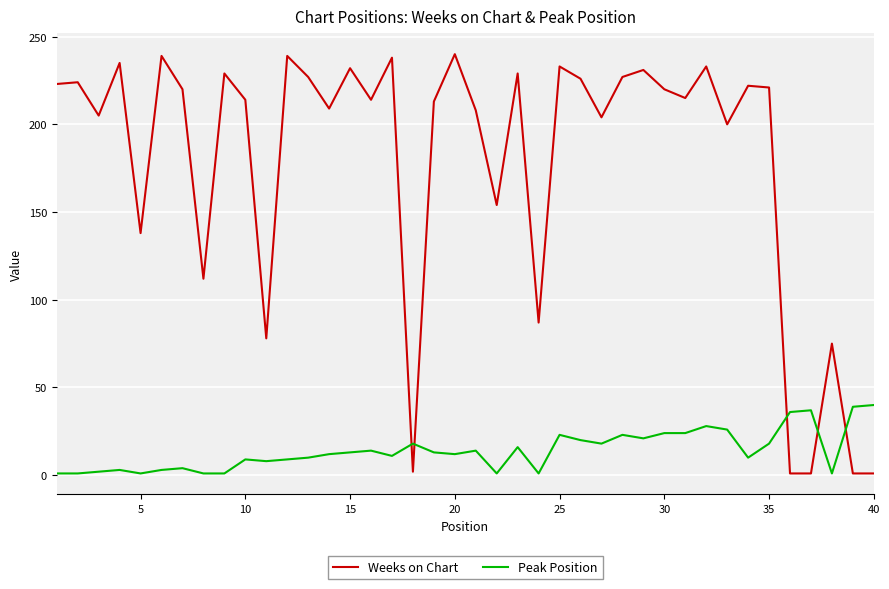

What is the maximum value shown in the chart?

240